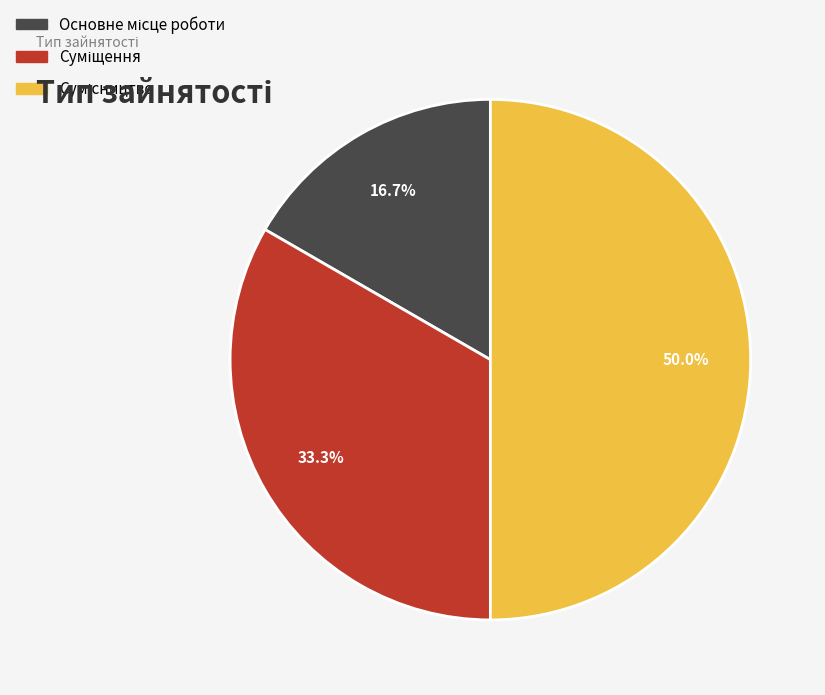

Is Основне місце роботи the majority of the pie?

No